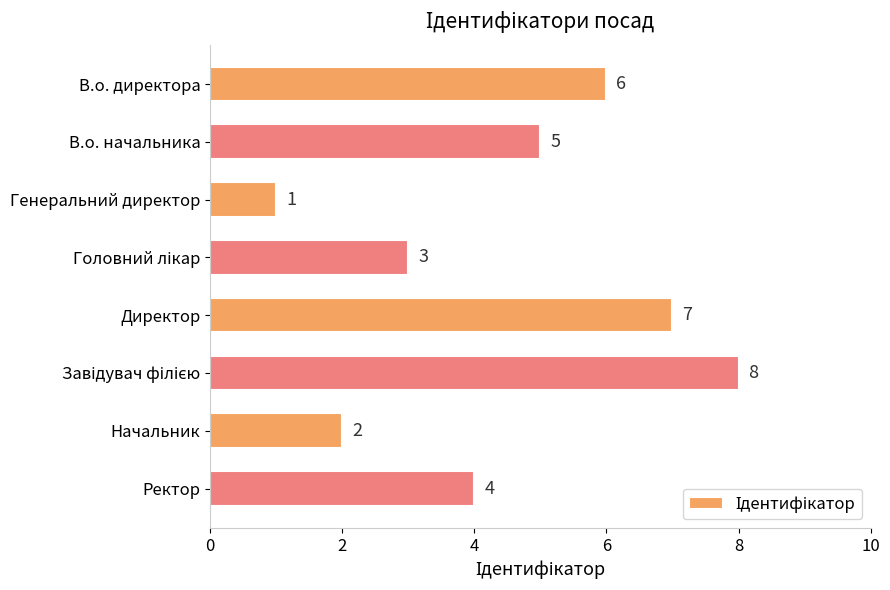

Where is the data nearest to the value 4?

Ректор